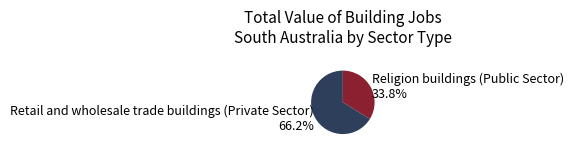

Rank the categories by value from highest to lowest.

Retail and wholesale trade buildings (Private Sector), Religion buildings (Public Sector)